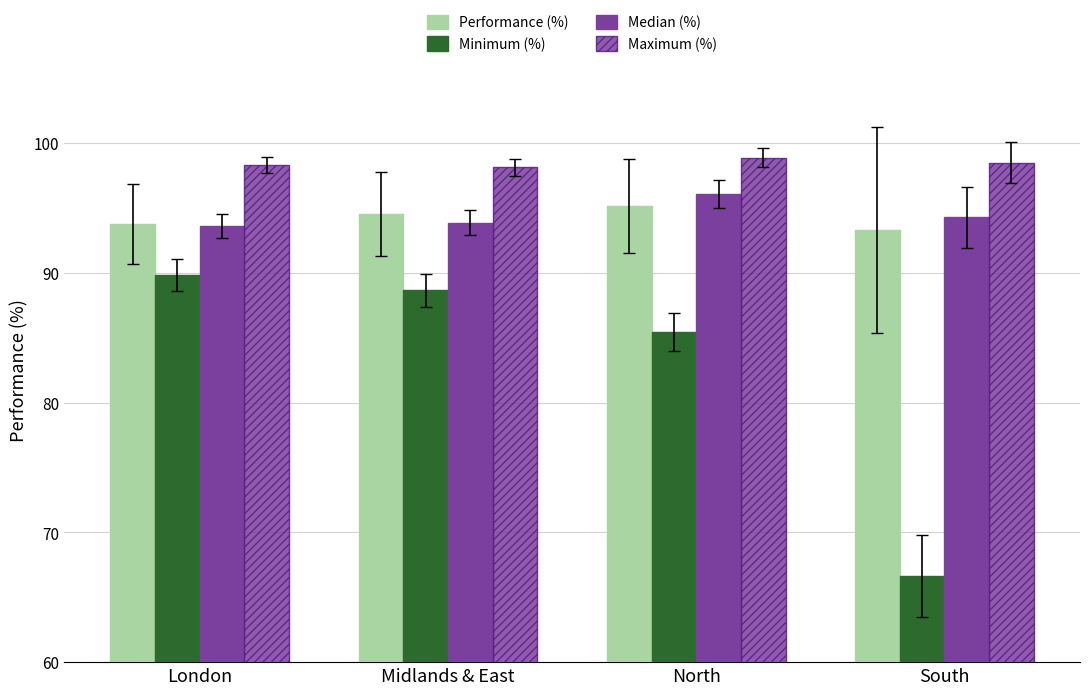

What is the total value across all series at London?

375.5